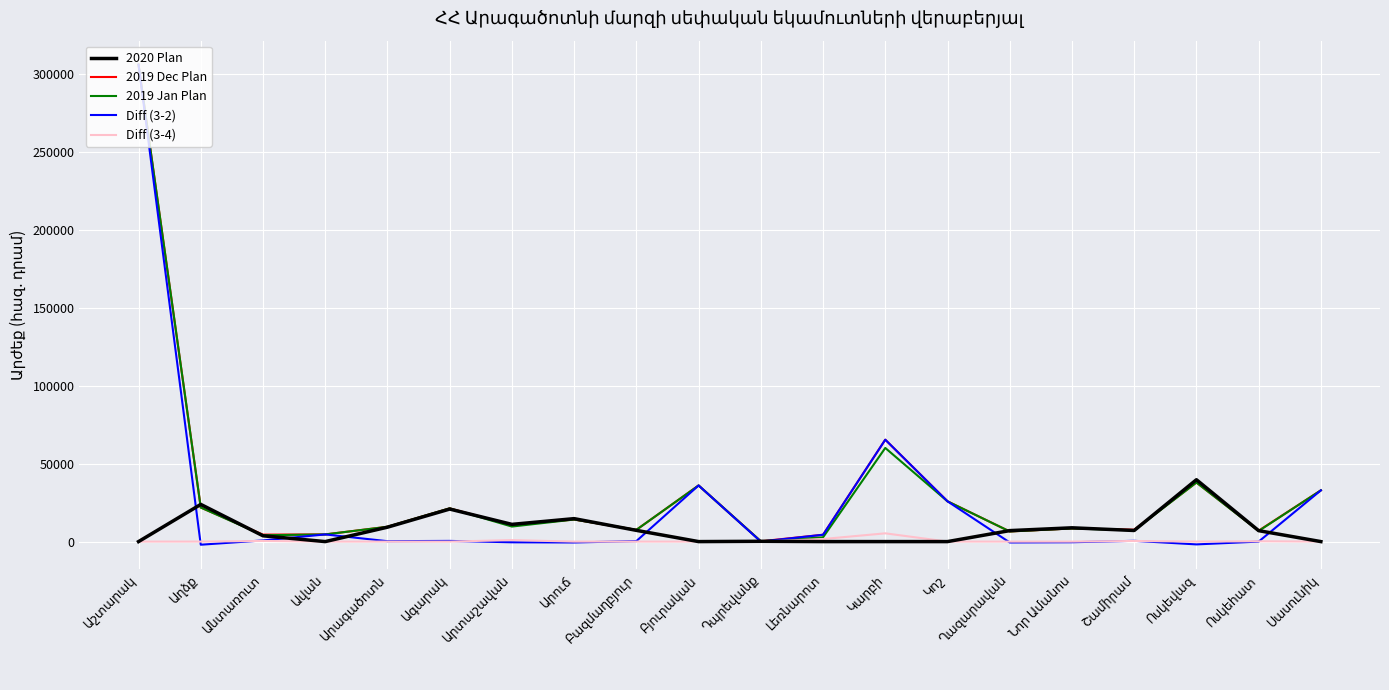

Which series has the widest spread of values?

Diff (3-2)